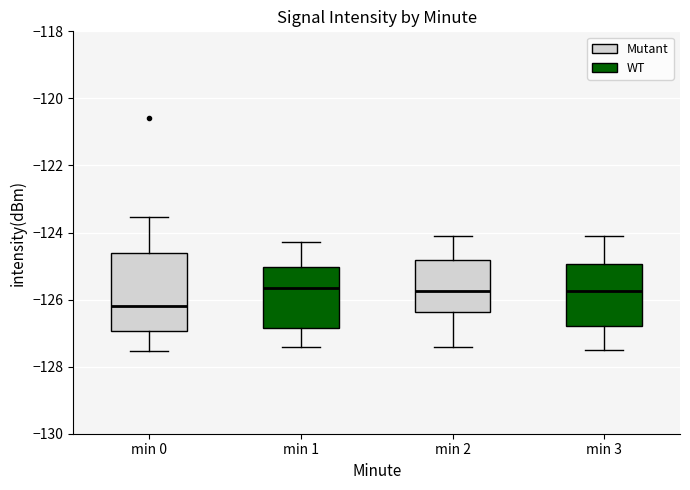

Where is the lower edge of the box for min 3 on the y-axis? The values are not printed on the chart, so give them approximately, as read against the axis.

-126.8